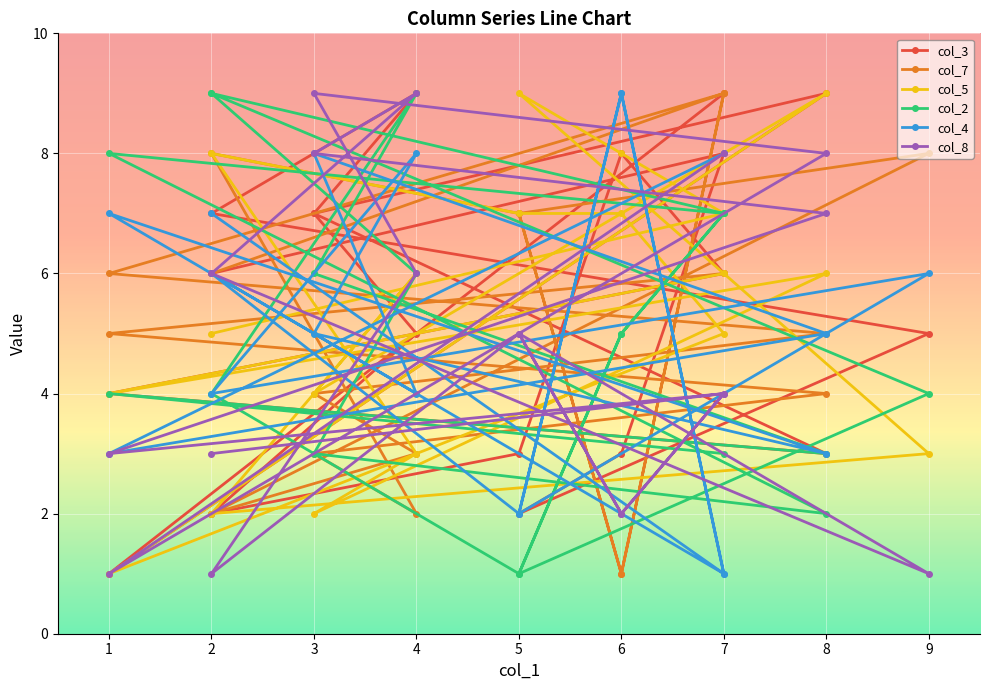

Where do col_2 and col_3 first cross each other?

7 and 1